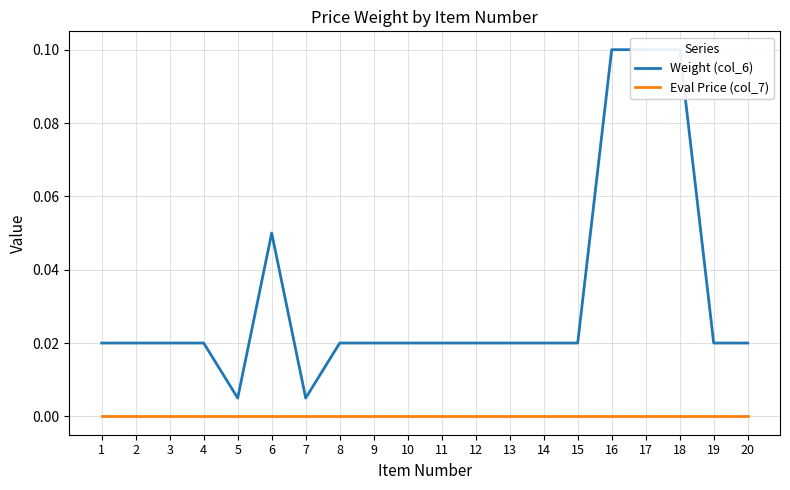

True or false: Eval Price (col_7) and Weight (col_6) intersect in this chart.

False